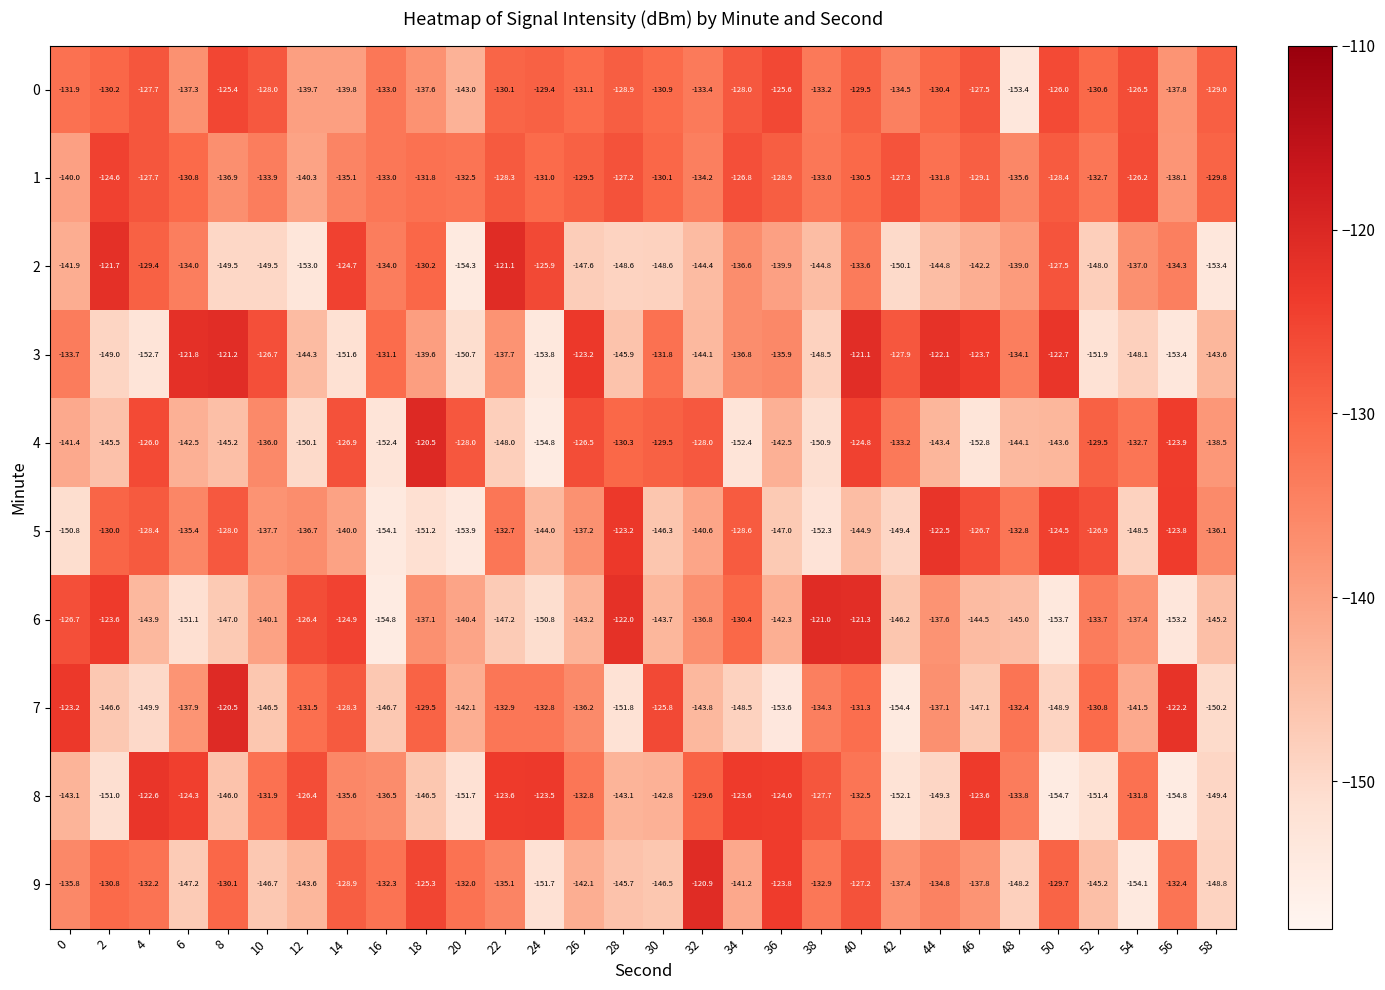

What is the difference between the 4 values at 2 and 44?

2.1